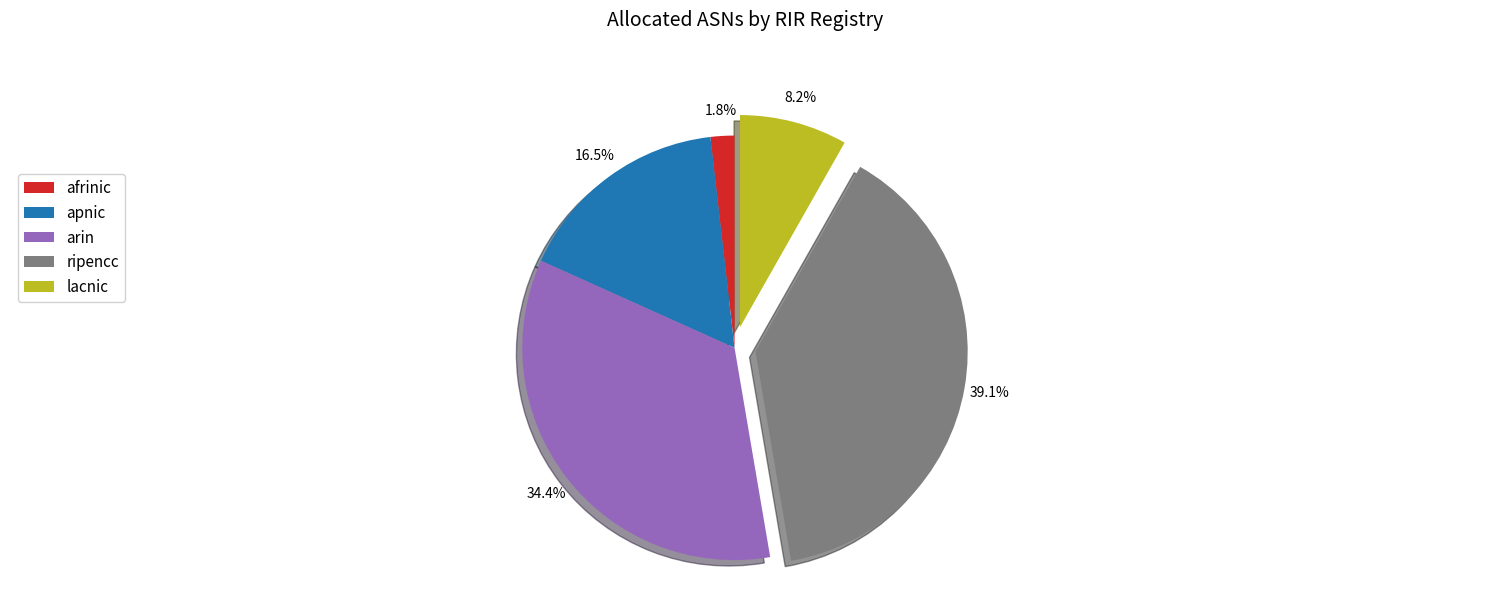

Is the sum of afrinic and lacnic greater than half?

No